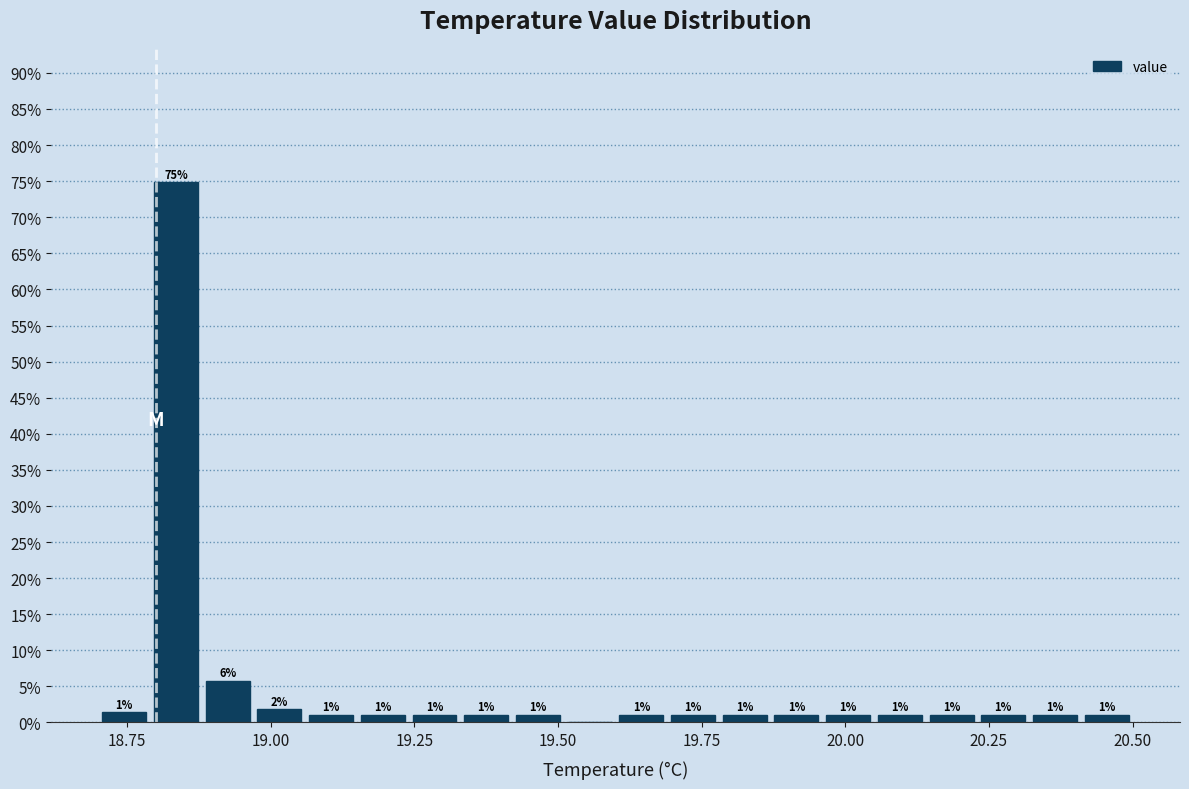

Around what value on the x-axis is the tallest bar? Give the approximate position of its centre, as read against the axis.

18.85